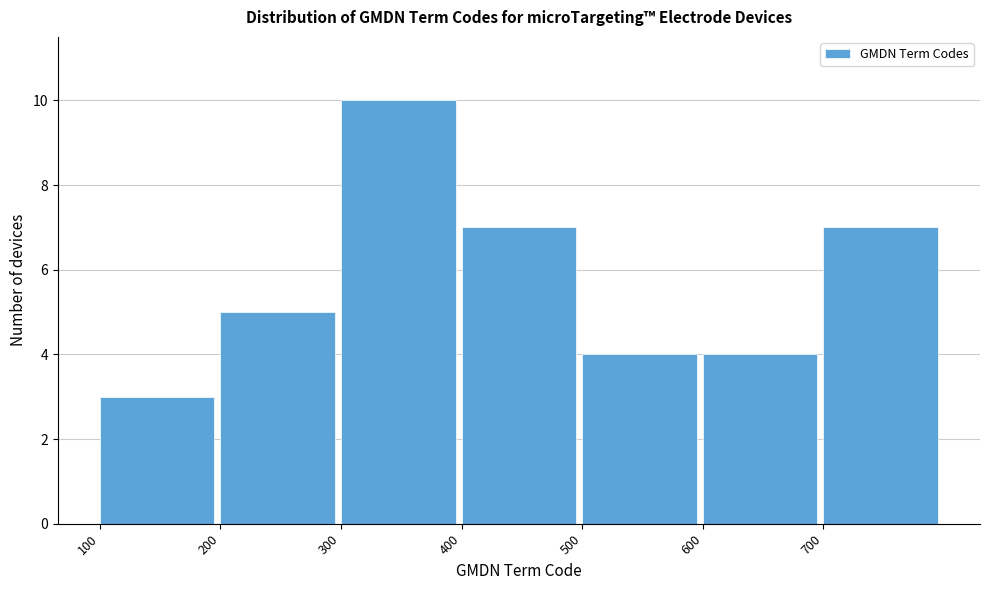

Over which range of the x-axis is the bar tallest?

300 to 400